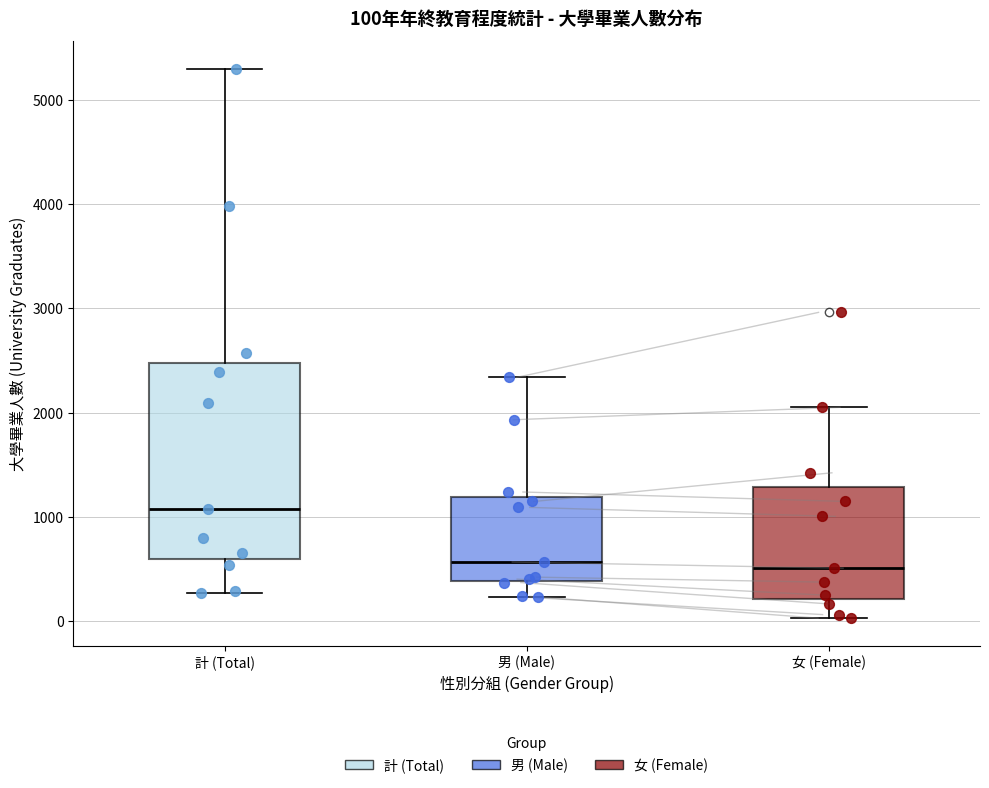

Which box has the highest median line?

計 (Total)